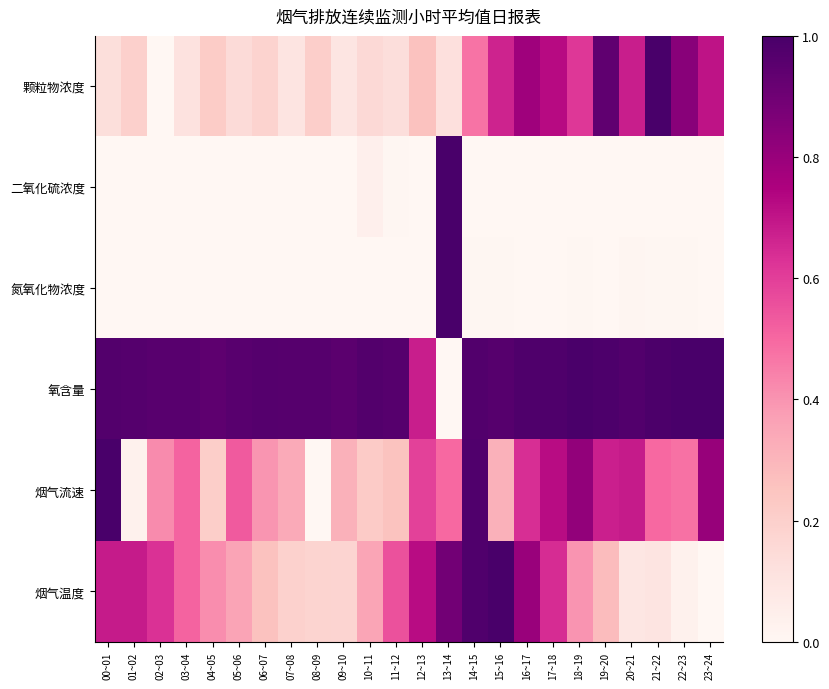

What is the total value across all series at 16~17?

3.2